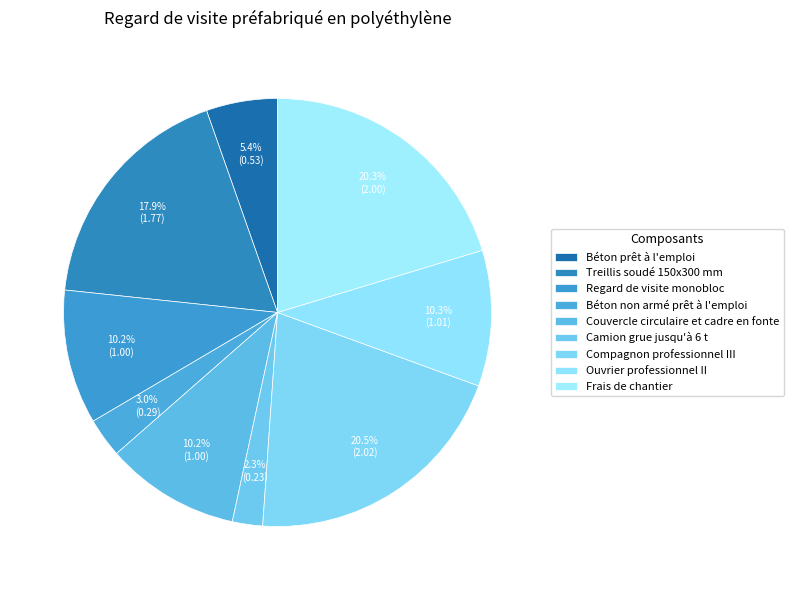

Is there any slice that represents more than half of the pie?

No